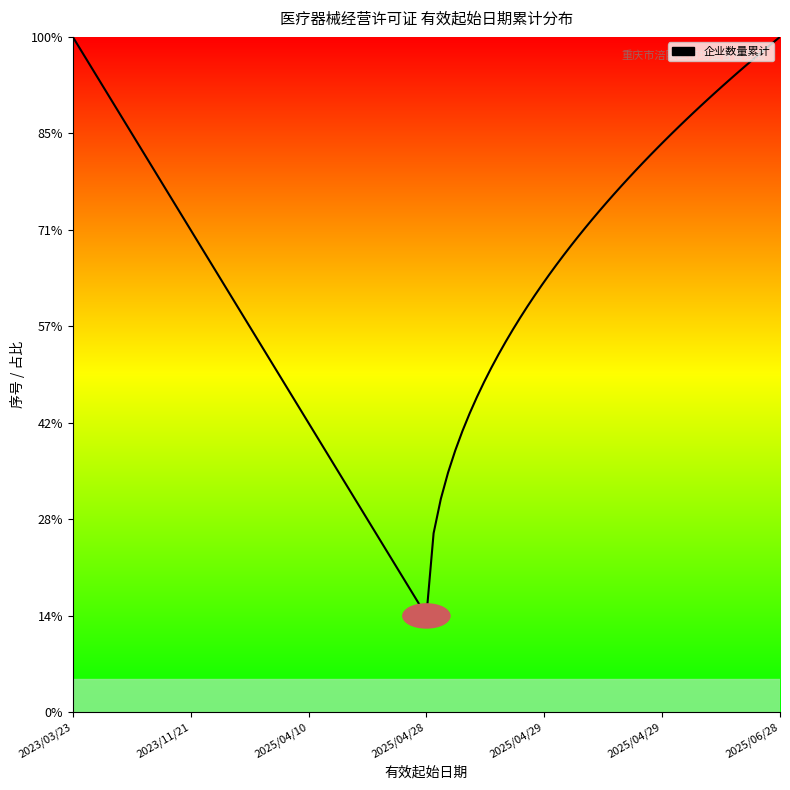

What is the change in value from 2025/04/29 to 2025/04/29?

+1